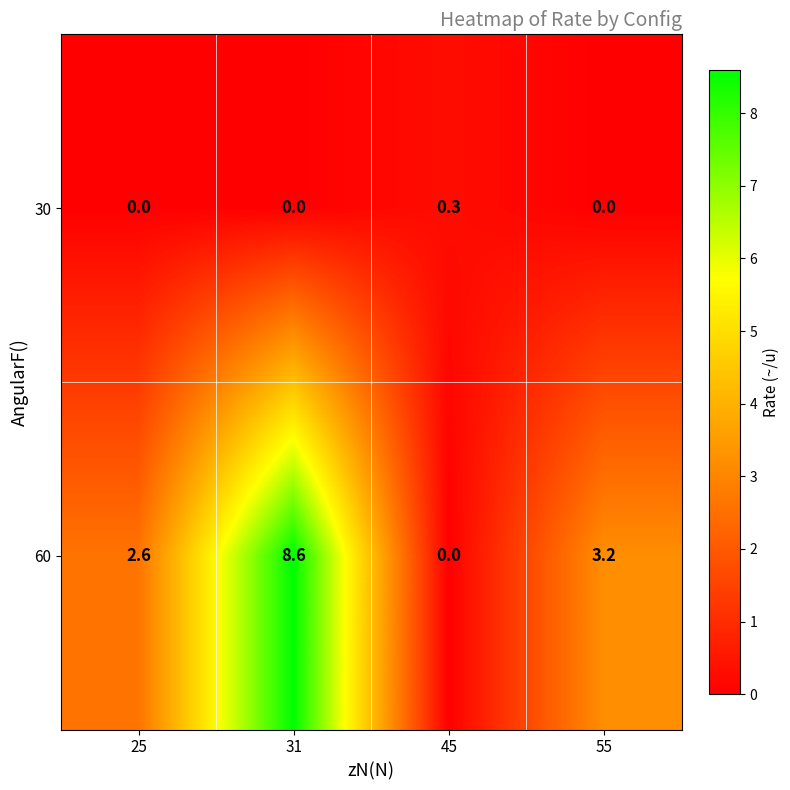

Rank the series by their maximum value, from highest to lowest.

60, 30